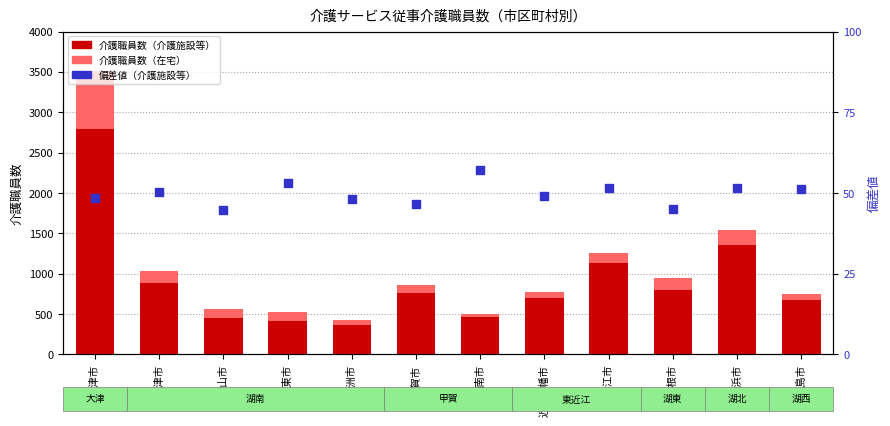

At which category is the sum across all series the highest?

大津市